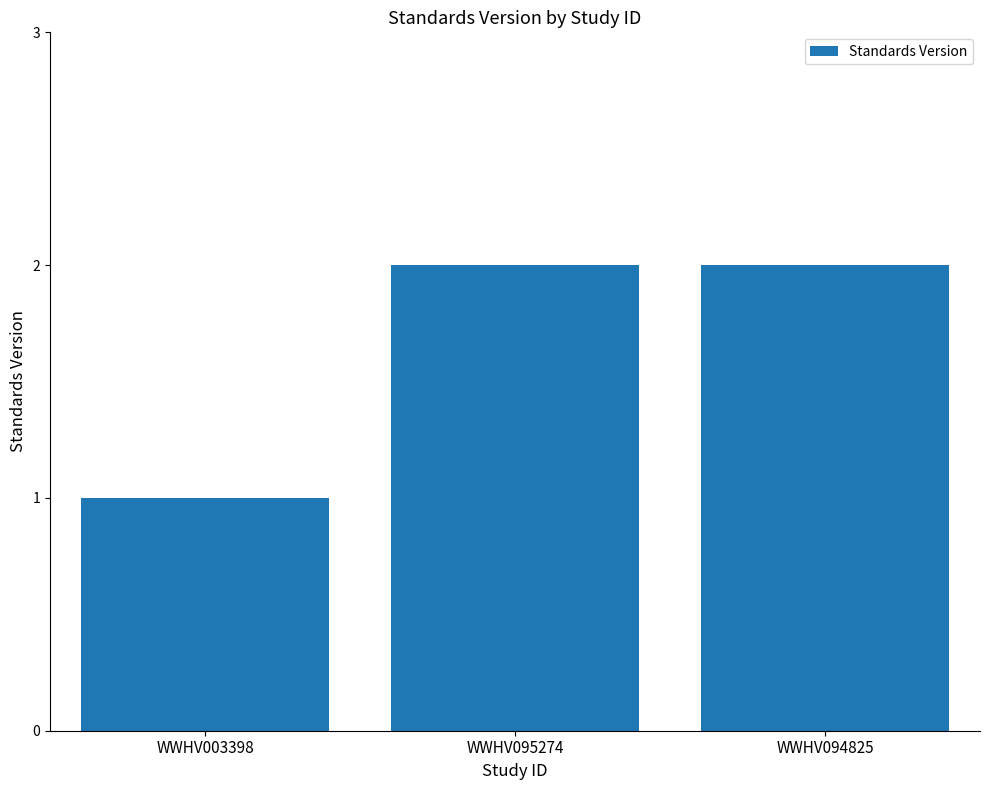

True or false: the data shows 1 at WWHV094825.

False